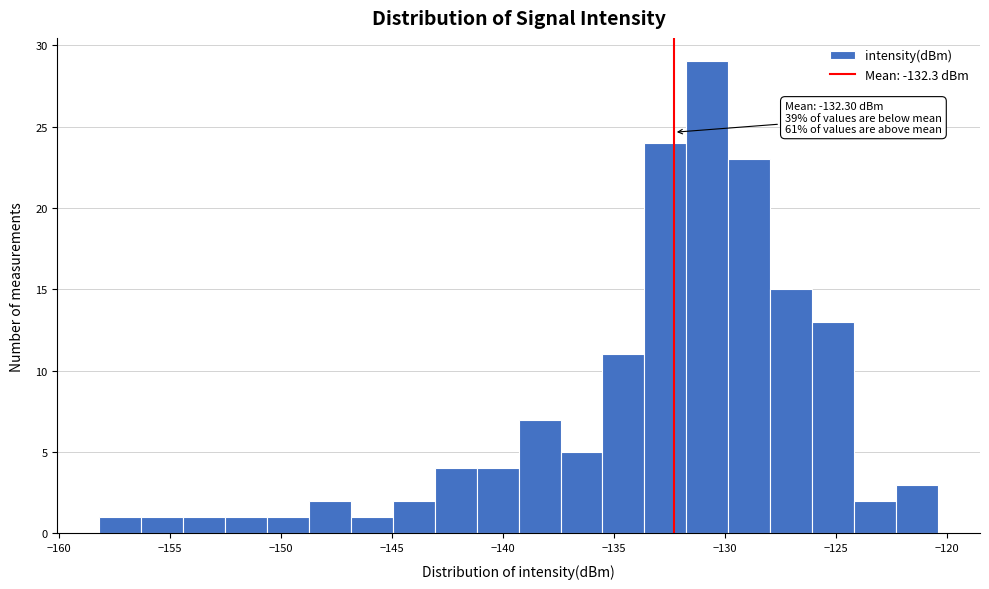

Around what value on the x-axis is the tallest bar? Give the approximate position of its centre, as read against the axis.

-131.0